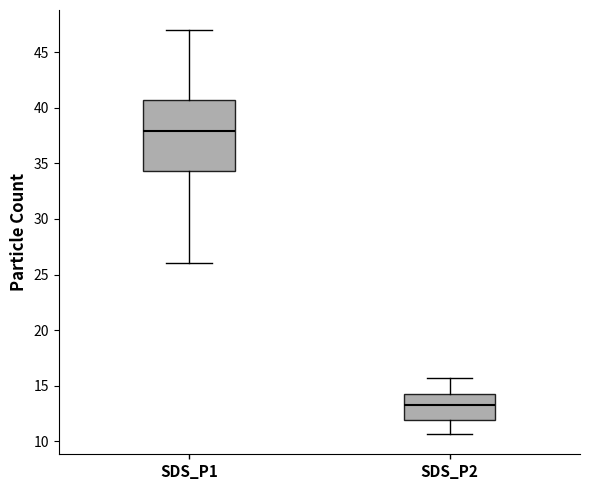

Where does the median line of the box for SDS_P2 sit on the y-axis? The values are not printed on the chart, so give them approximately, as read against the axis.

13.5